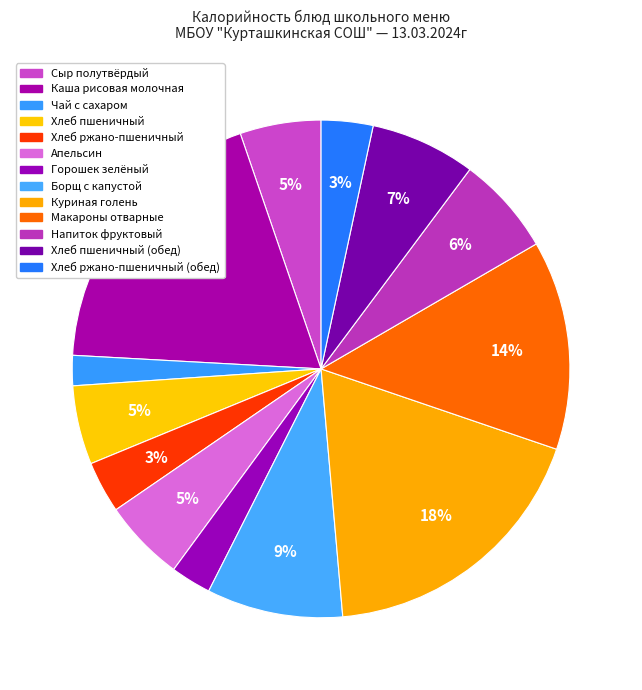

How many segments does this pie chart have?

13